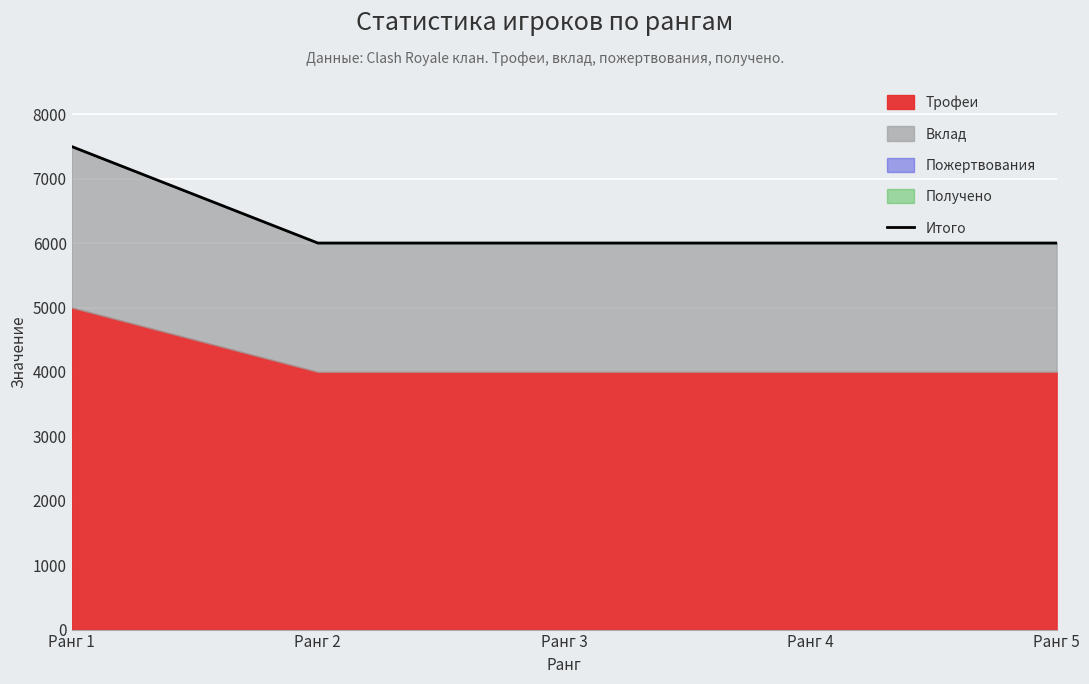

What is the sum of the values at Ранг 5 and Ранг 3?

12002